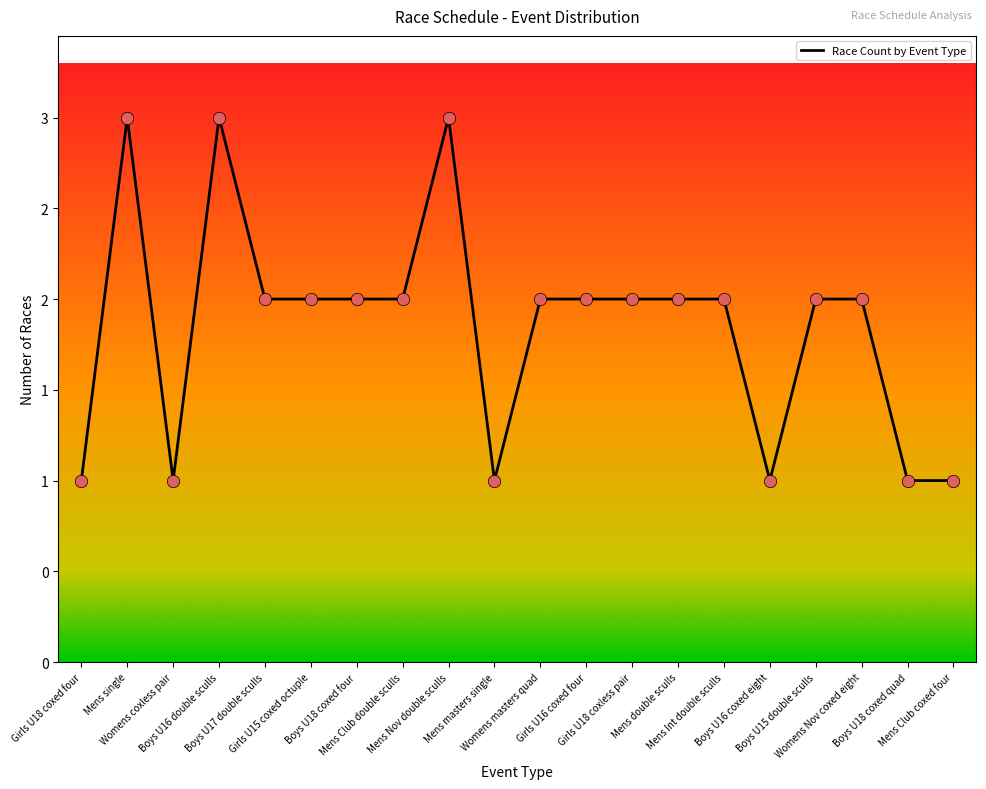

Which has a higher value, Girls U15 coxed octuple or Mens Club double sculls?

Girls U15 coxed octuple